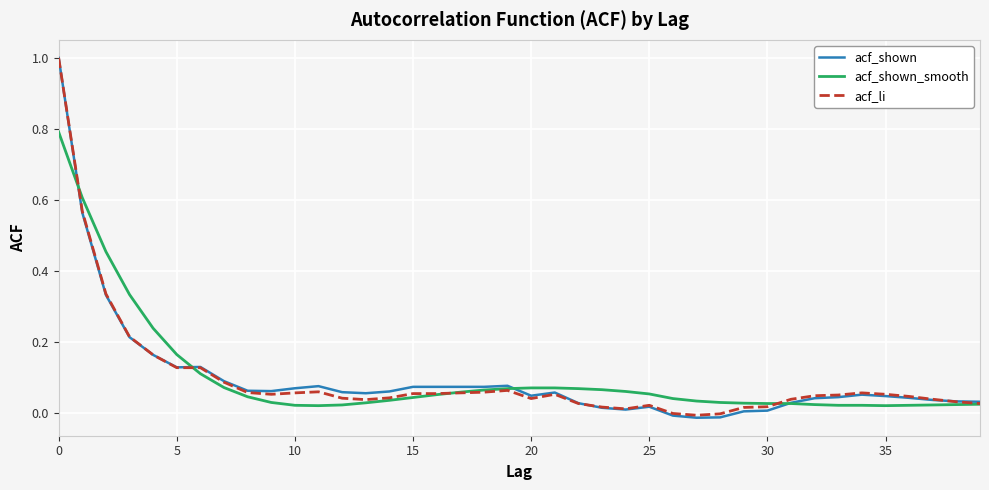

Does the chart display data point markers on the line(s)?

No